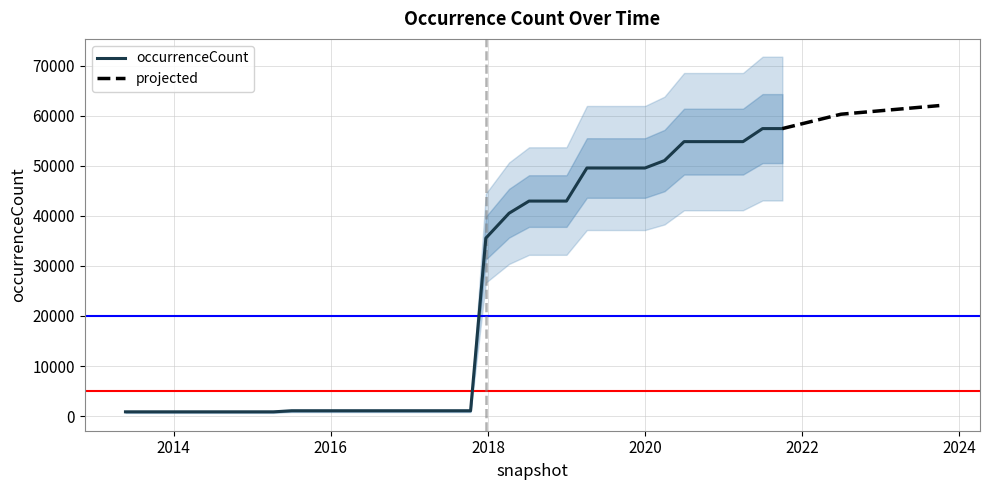

Is it true that the value at 2019-04-06 is 18639?

False